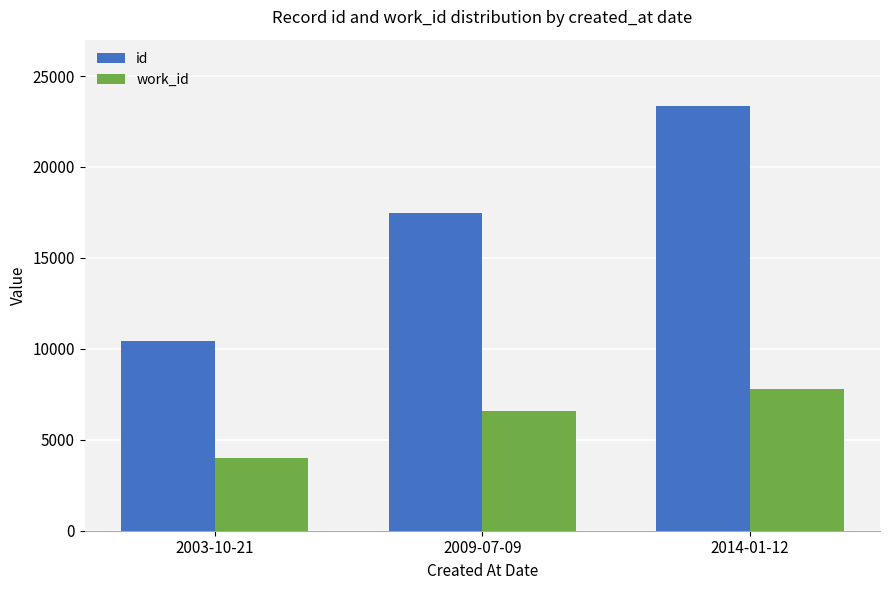

Rank the series at 2014-01-12 from highest to lowest value.

id, work_id